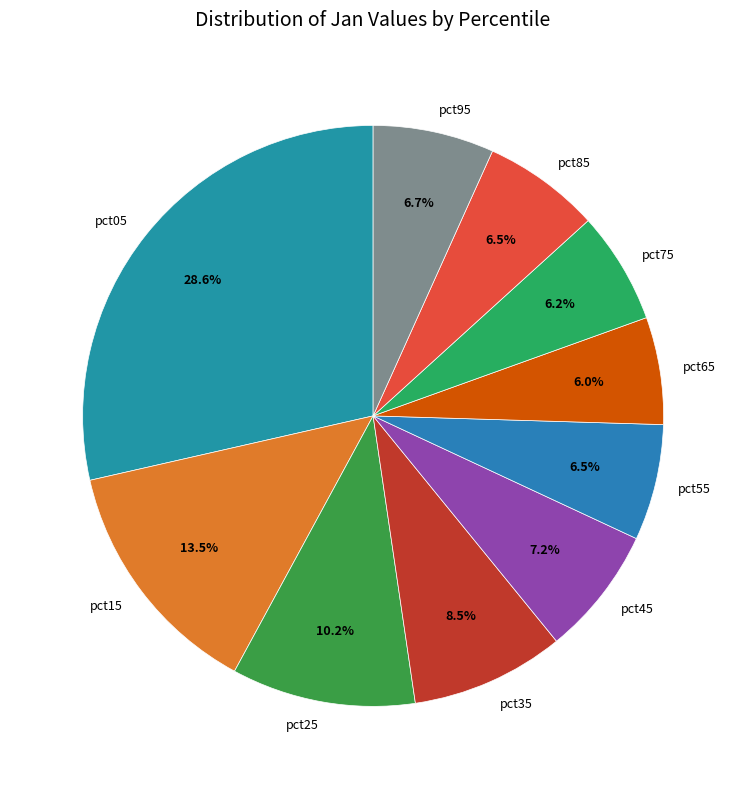

How much of the chart is everything except pct15?

86.5%